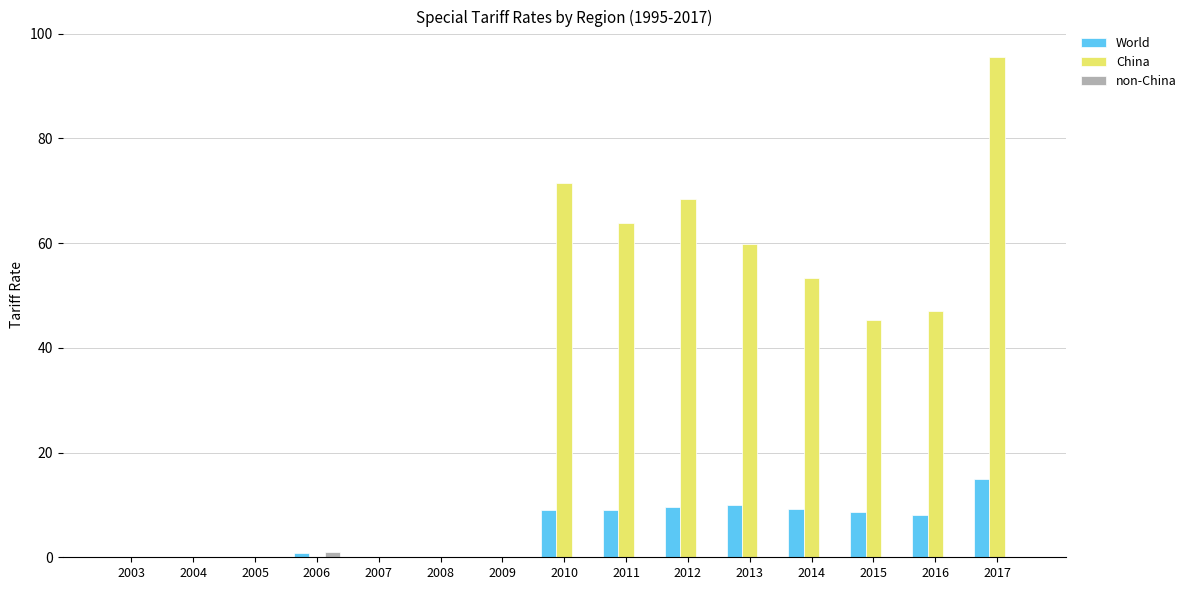

At which category is the sum across all series the highest?

2017